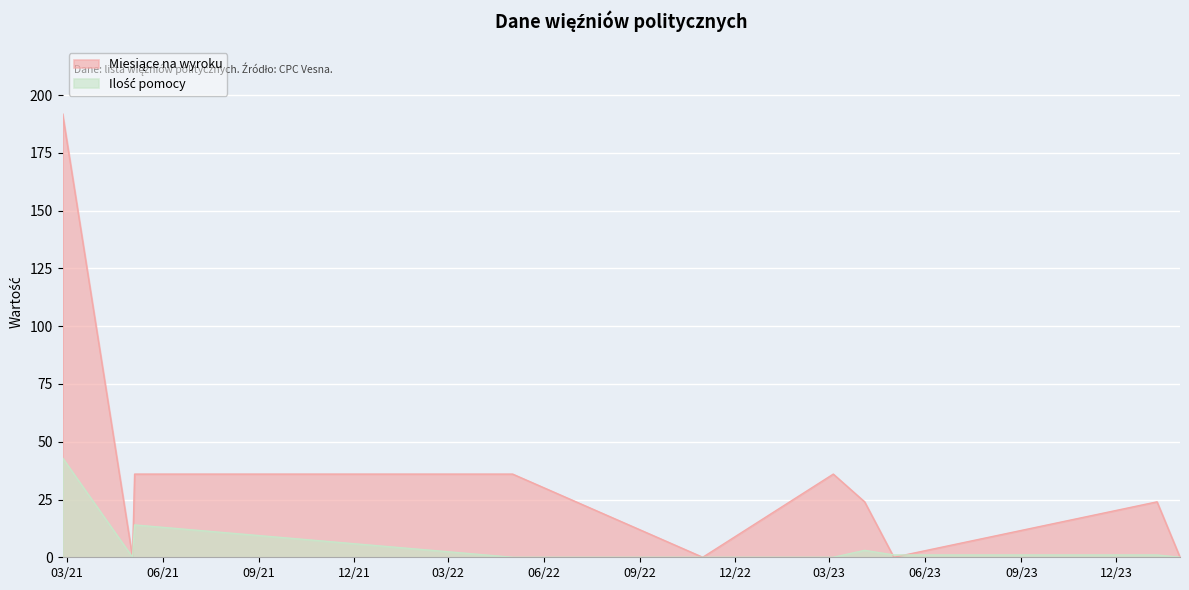

Does the chart display data point markers on the line(s)?

No